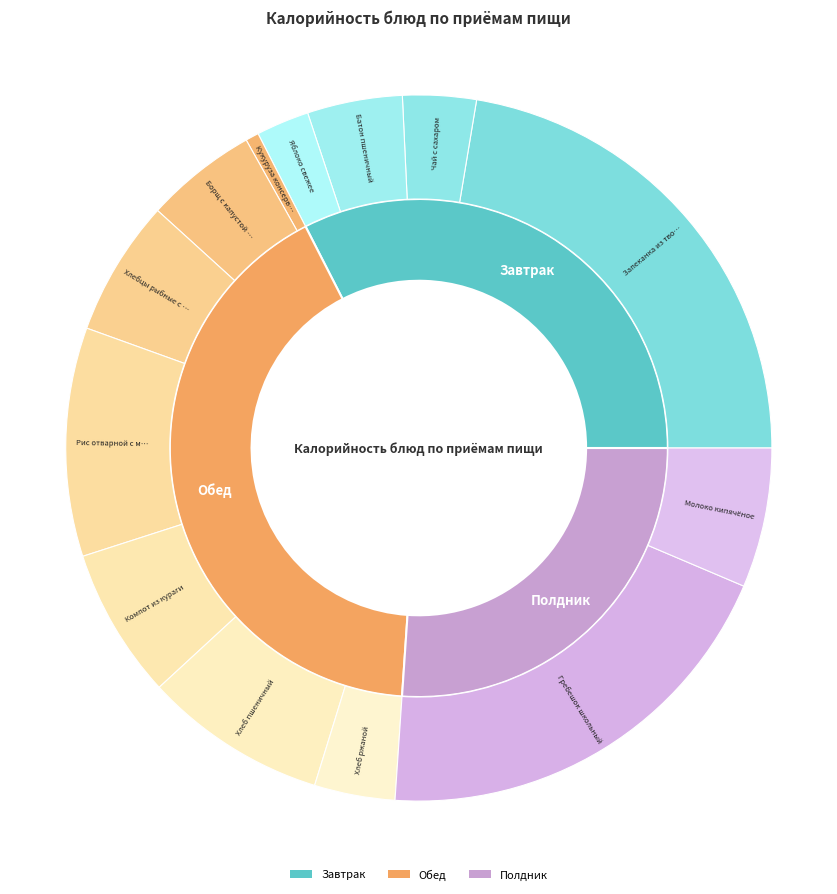

Rank the categories by value from lowest to highest.

Кукуруза консервированная, Яблоко свежее, Чай с сахаром, Хлеб ржаной, Батон пшеничный, Борщ с капустой и картофелем, Хлебцы рыбные с соусом, Молоко кипячёное, Компот из кураги, Хлеб пшеничный, Рис отварной с маслом, Гребешок школьный, Запеканка из творога с морковью